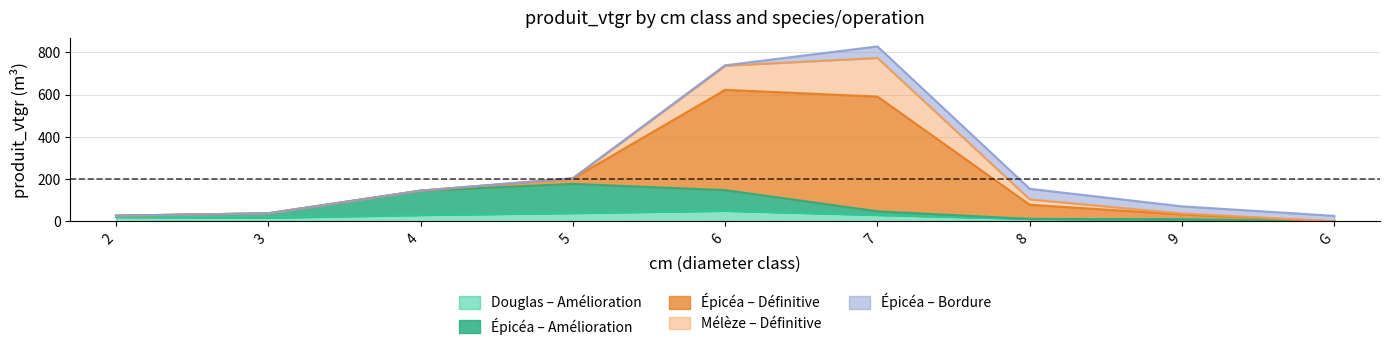

True or false: EPICEA_DEFINITIVE and EPICEA_AMELIORATION cross at least once.

False